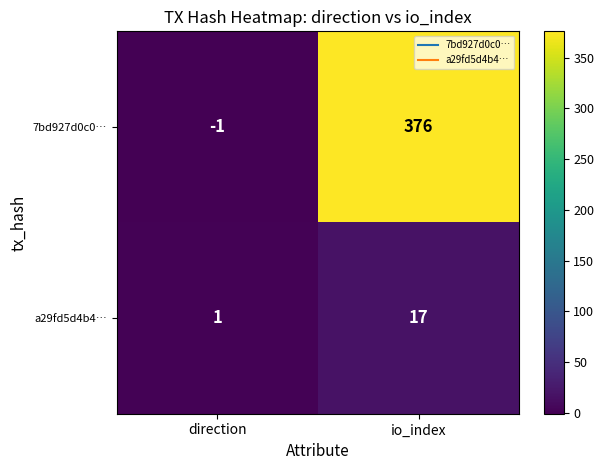

Reading right to left, extract all data points from this chart.

7bd927d0c0…: io_index=376	direction=-1
a29fd5d4b4…: io_index=17	direction=1